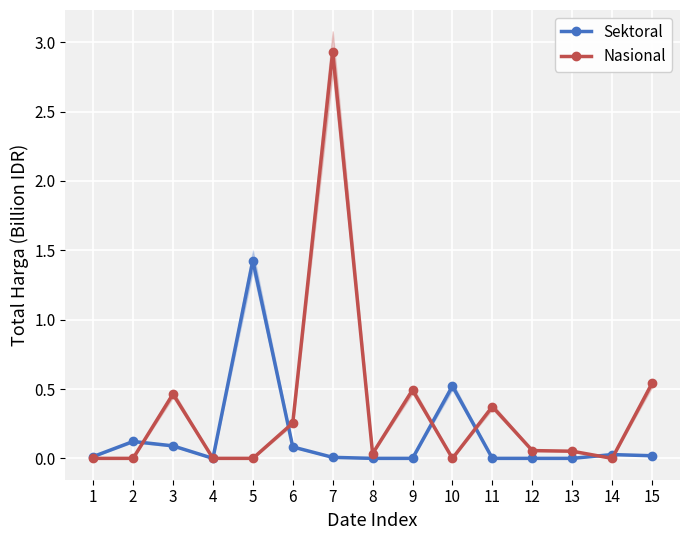

Between which two adjacent categories do Nasional and Sektoral first intersect?

2 and 3